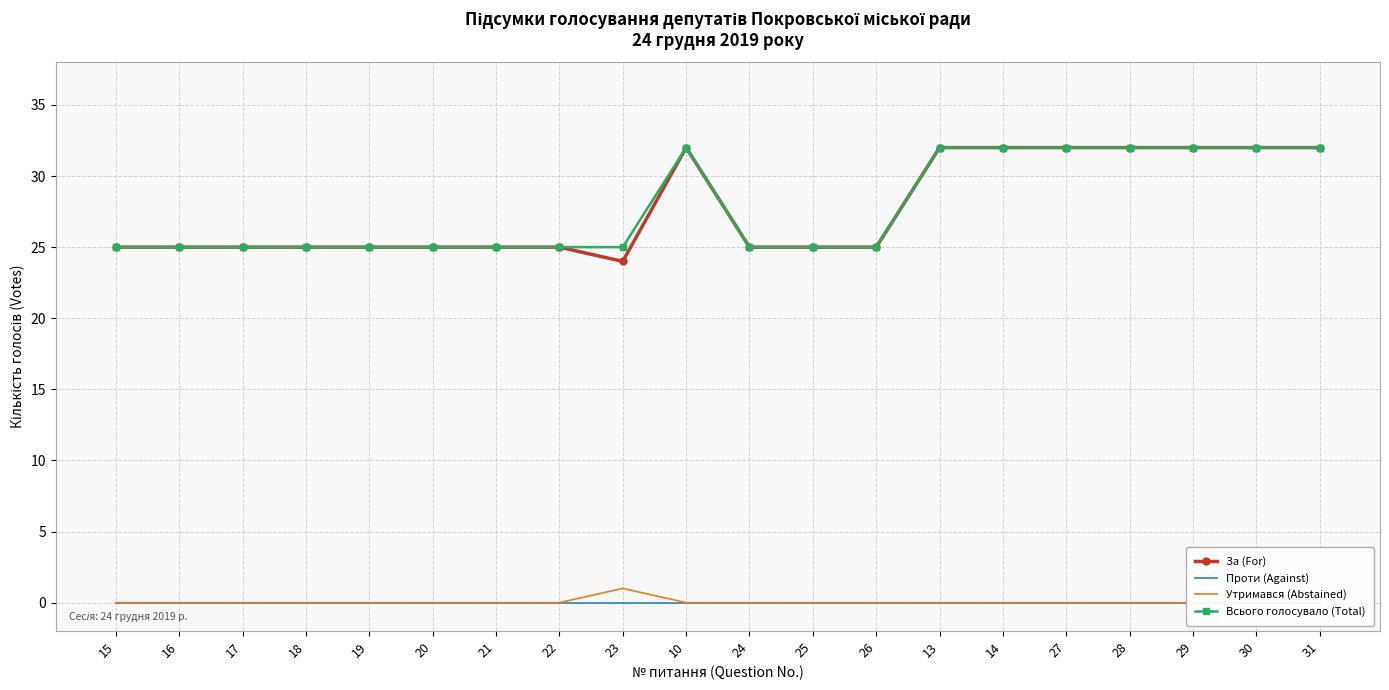

True or false: Всього голосувало (Total) and За (For) cross at least once.

False